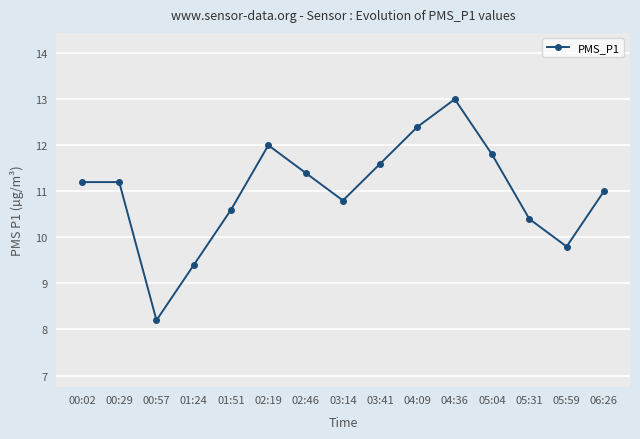

What is the sum of the values at 01:51 and 05:59?

20.4